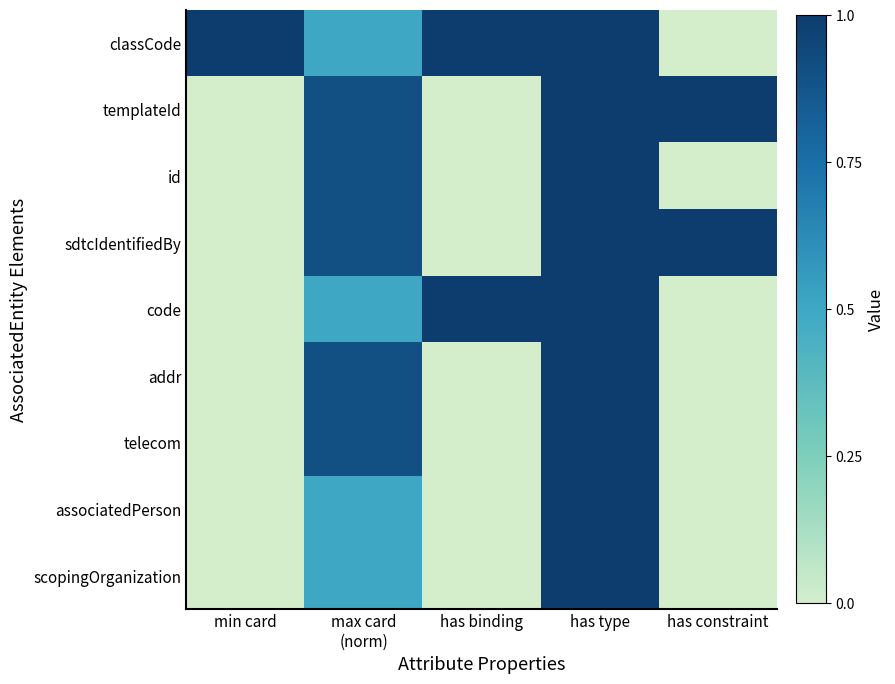

What is the difference between the highest and lowest values at max card
(norm)?

0.4